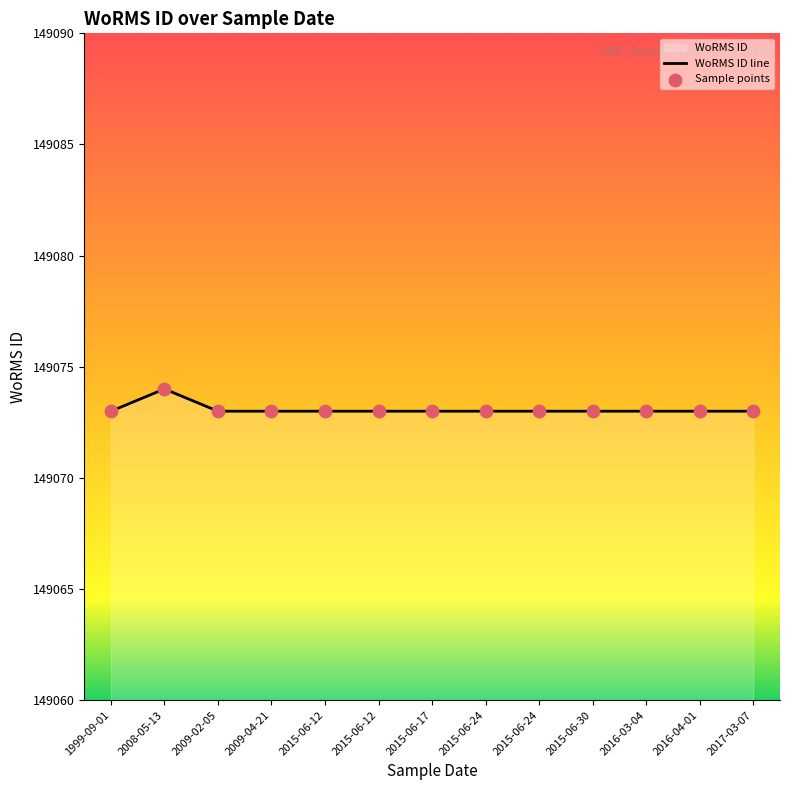

Is the value of Sample points at 2017-03-07 greater than the value of WoRMS ID line at 2015-06-17?

No